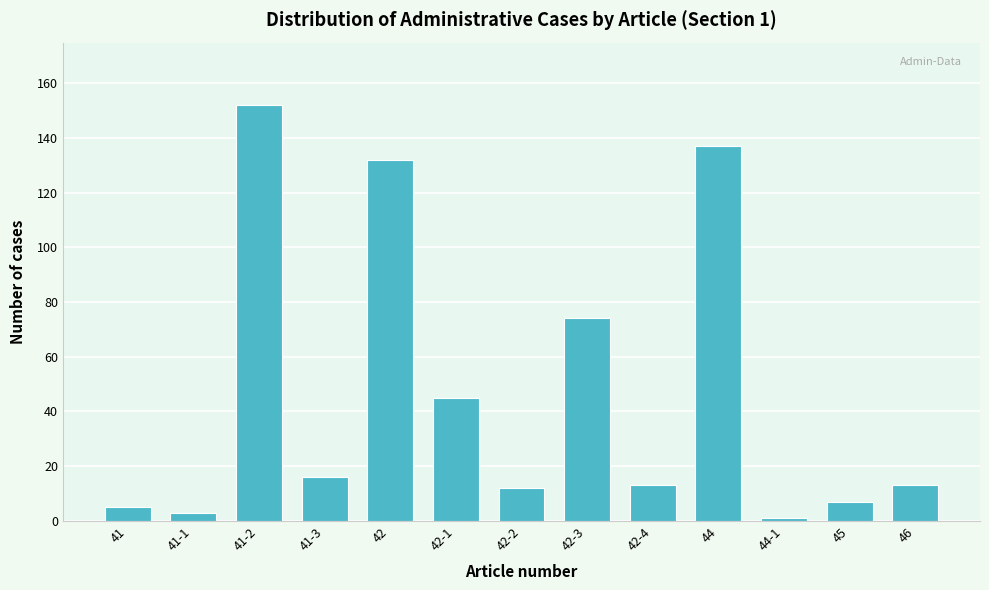

Reading right to left, list all the values displayed in this chart.

46=13	45=7	44-1=1	44=137	42-4=13	42-3=74	42-2=12	42-1=45	42=132	41-3=16	41-2=152	41-1=3	41=5